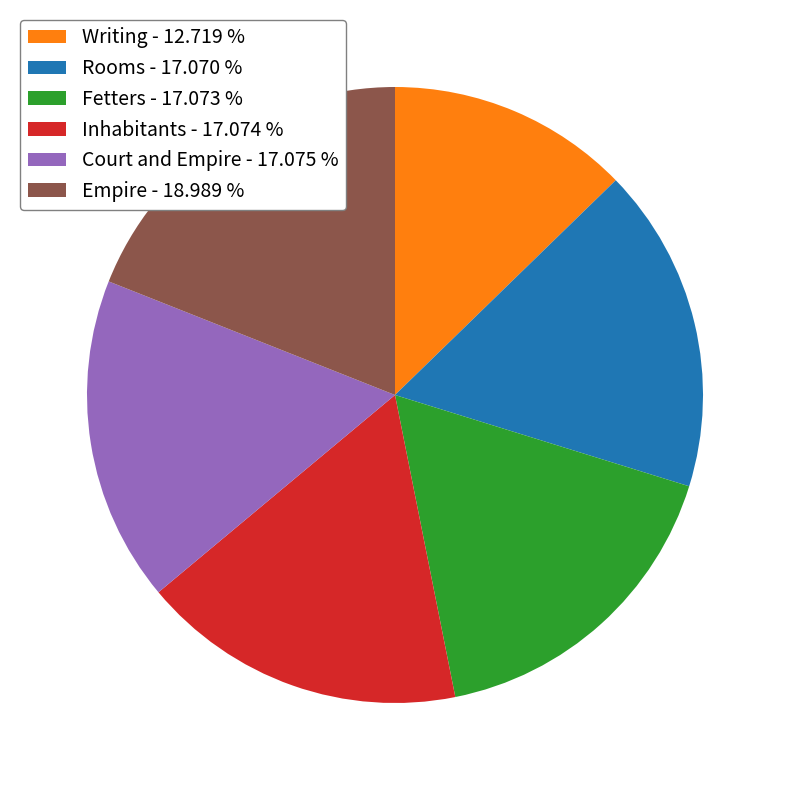

Which slice is the smallest?

Writing